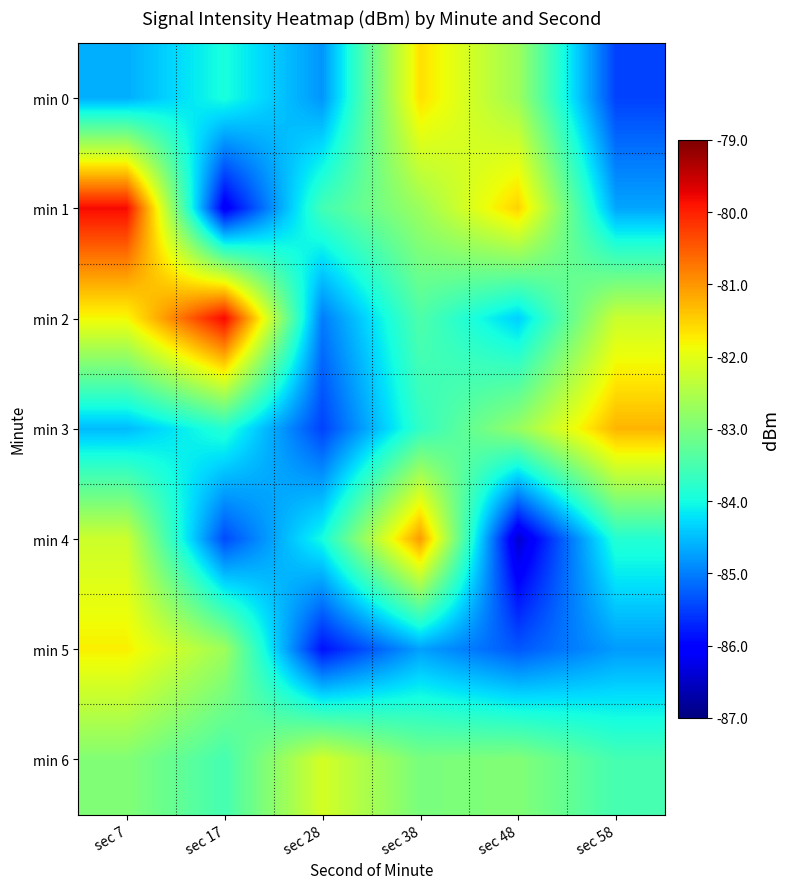

Reading left to right, transcribe all the data shown in this chart.

min 0: sec 7=-84.6	sec 17=-84.0	sec 28=-84.8	sec 38=-81.6	sec 48=-82.7	sec 58=-85.5
min 1: sec 7=-79.8	sec 17=-86.1	sec 28=-83.6	sec 38=-82.7	sec 48=-81.5	sec 58=-84.7
min 2: sec 7=-81.8	sec 17=-79.8	sec 28=-85.0	sec 38=-83.4	sec 48=-84.4	sec 58=-82.2
min 3: sec 7=-84.5	sec 17=-83.8	sec 28=-85.5	sec 38=-83.7	sec 48=-82.8	sec 58=-81.3
min 4: sec 7=-82.2	sec 17=-85.4	sec 28=-84.0	sec 38=-81.0	sec 48=-86.4	sec 58=-83.8
min 5: sec 7=-81.8	sec 17=-82.7	sec 28=-85.9	sec 38=-84.7	sec 48=-85.3	sec 58=-84.8
min 6: sec 7=-82.9	sec 17=-83.5	sec 28=-82.2	sec 38=-83.0	sec 48=-82.9	sec 58=-83.5